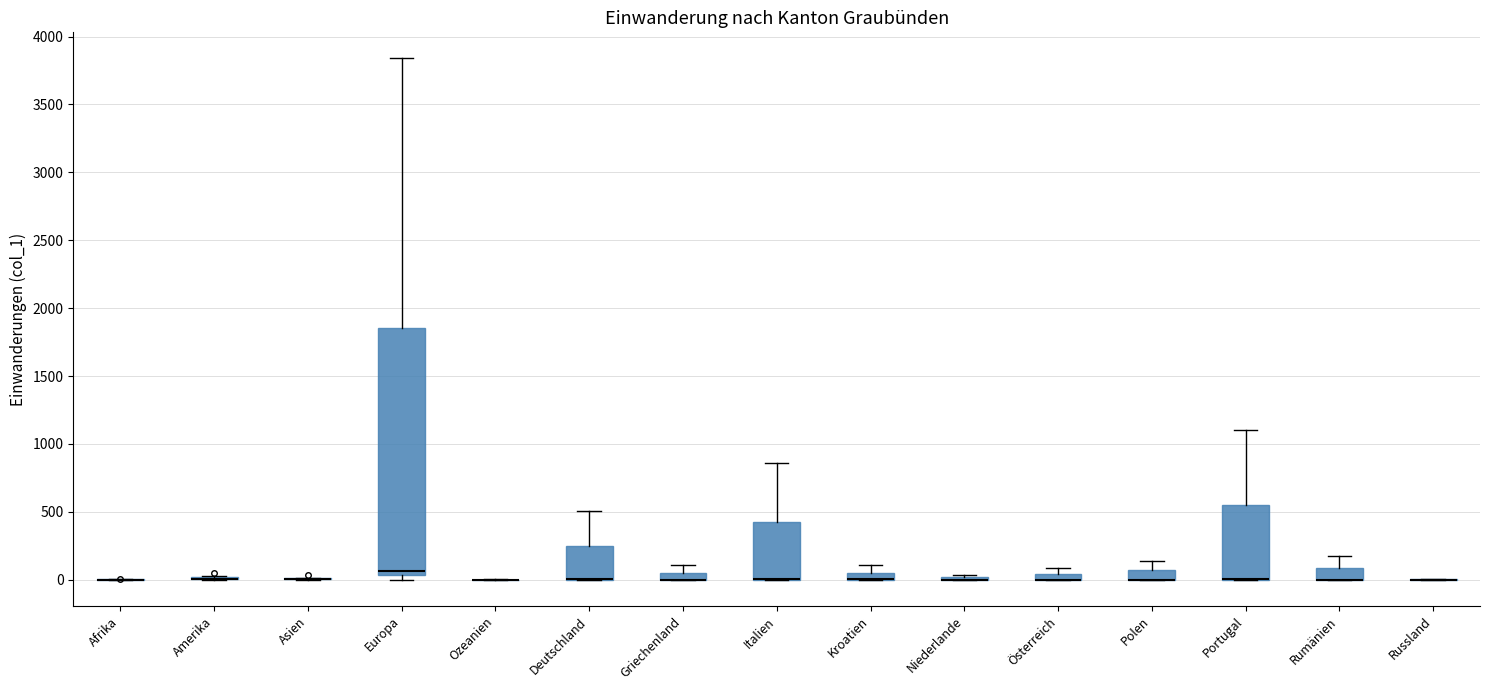

Comparing the boxes themselves (not the whiskers), which one is the tallest?

Europa